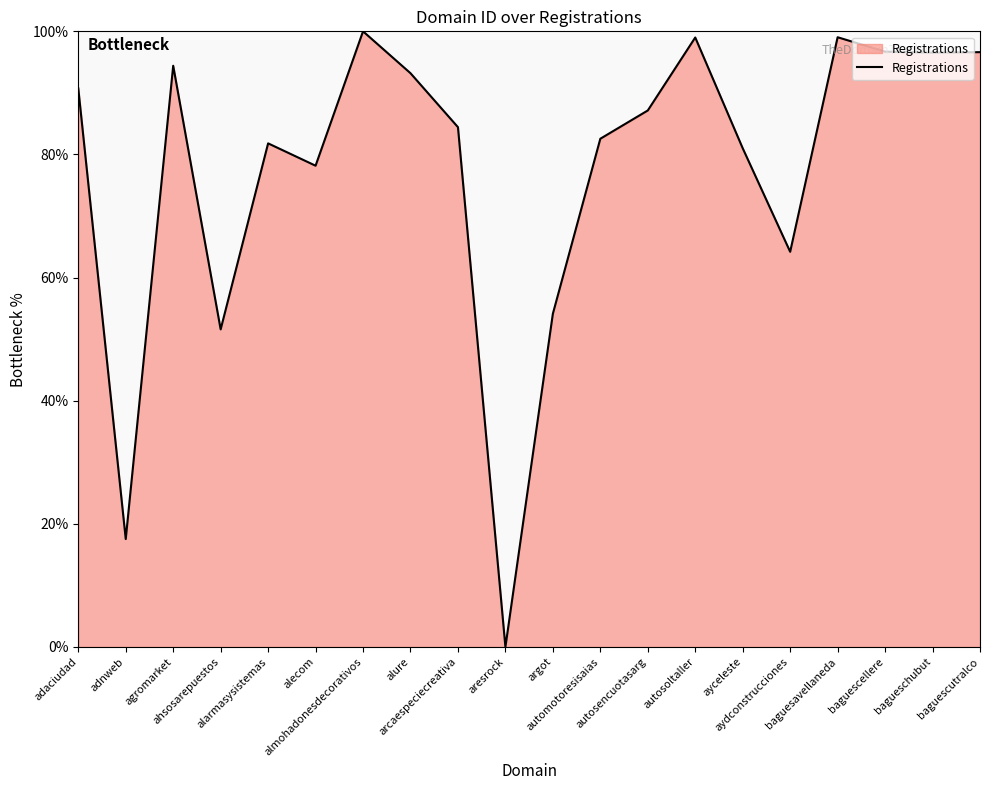

How many lines are shown in the chart?

1